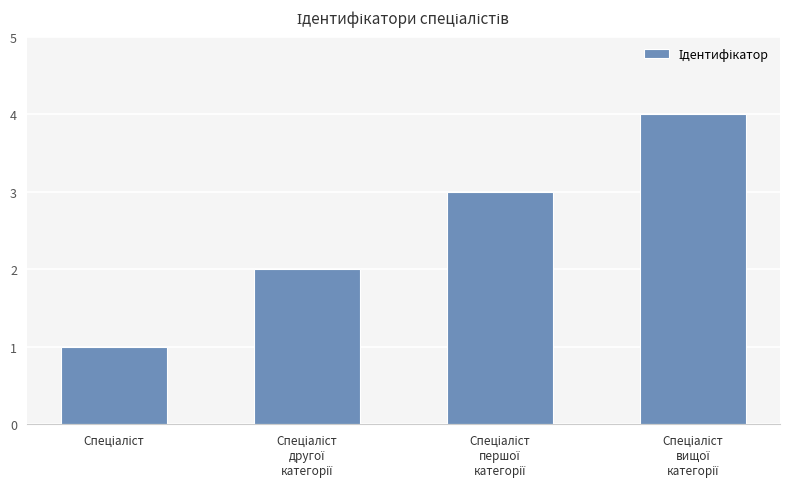

What is the maximum value shown in the chart?

4